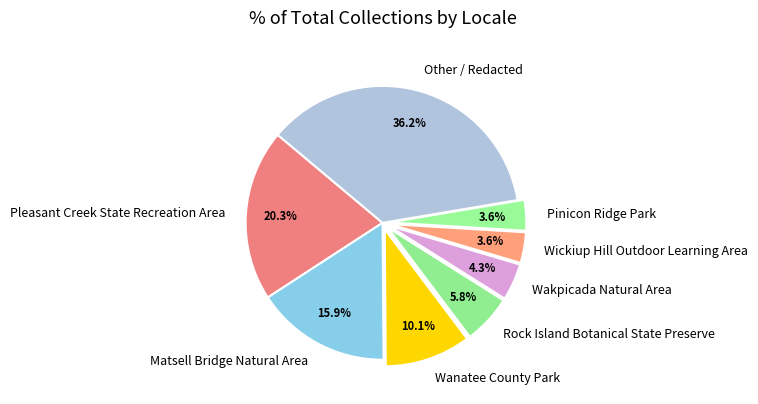

What is the largest slice in the pie chart?

Other / Redacted